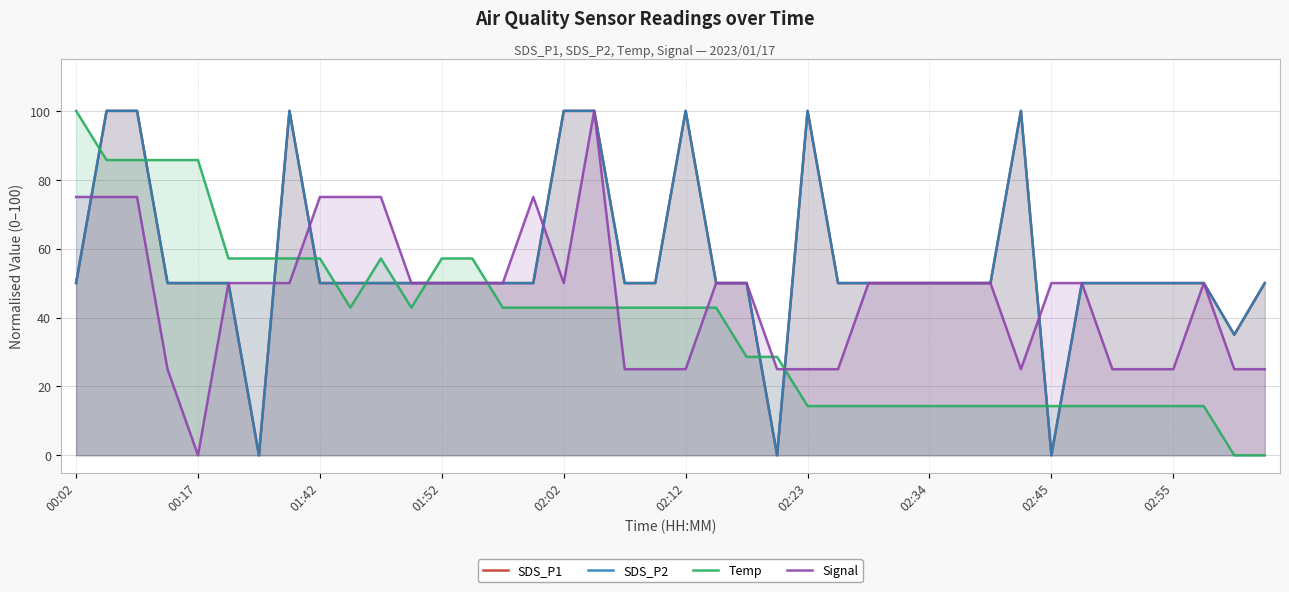

What is the sum of the SDS_P1 values at 13 and 38?

85.0